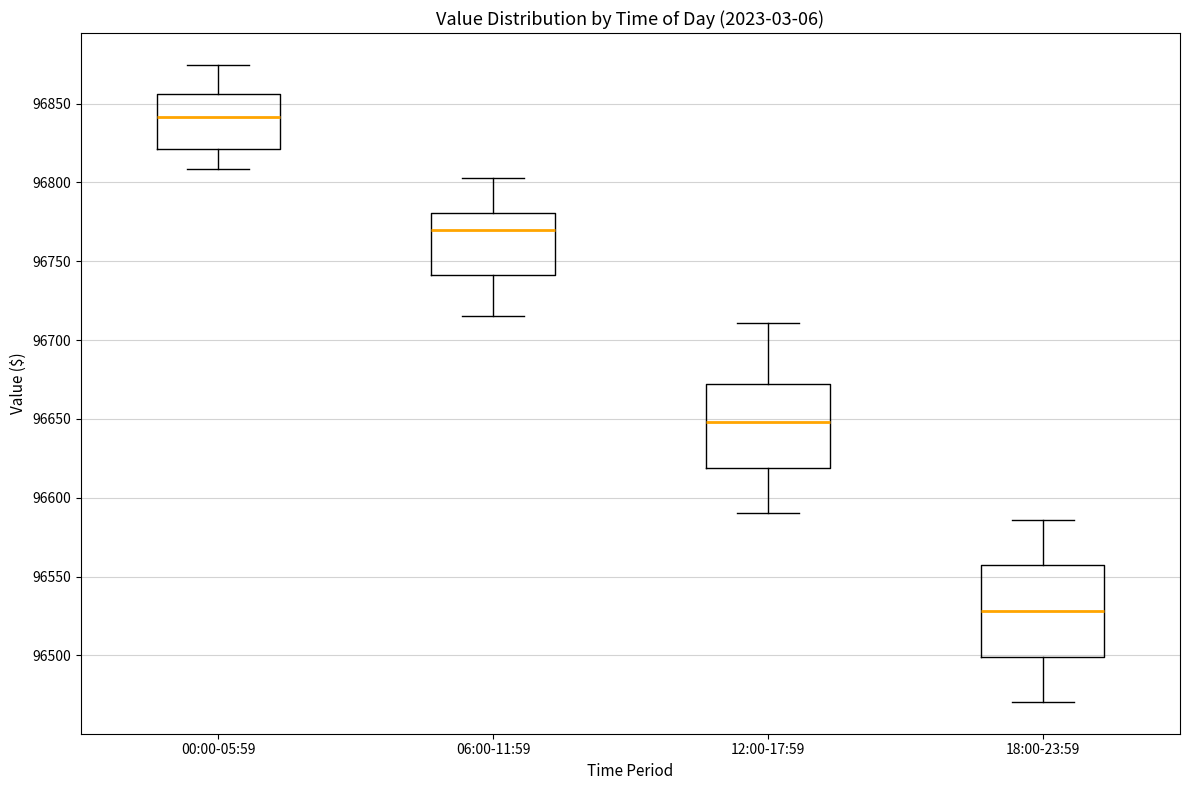

Reading left to right, transcribe this box plot: for each box, give where its median line is, the range the box spans, and where its two whiskers end, as read against the y-axis. The values are not printed on the chart, so give them approximately, as read against the axis.

00:00-05:59: median 96840, box 96820 to 96855, whiskers 96810 to 96875
06:00-11:59: median 96770, box 96740 to 96780, whiskers 96715 to 96805
12:00-17:59: median 96650, box 96620 to 96670, whiskers 96590 to 96710
18:00-23:59: median 96530, box 96500 to 96555, whiskers 96470 to 96585